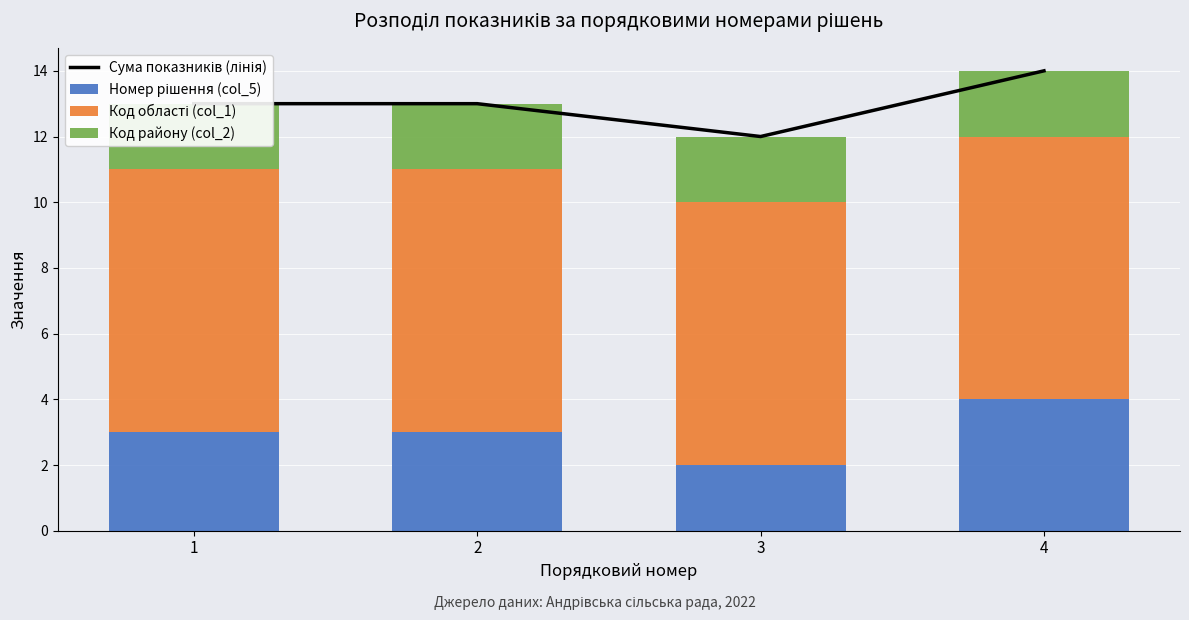

How many data points in Сума показників (лінія) are less than 13?

1